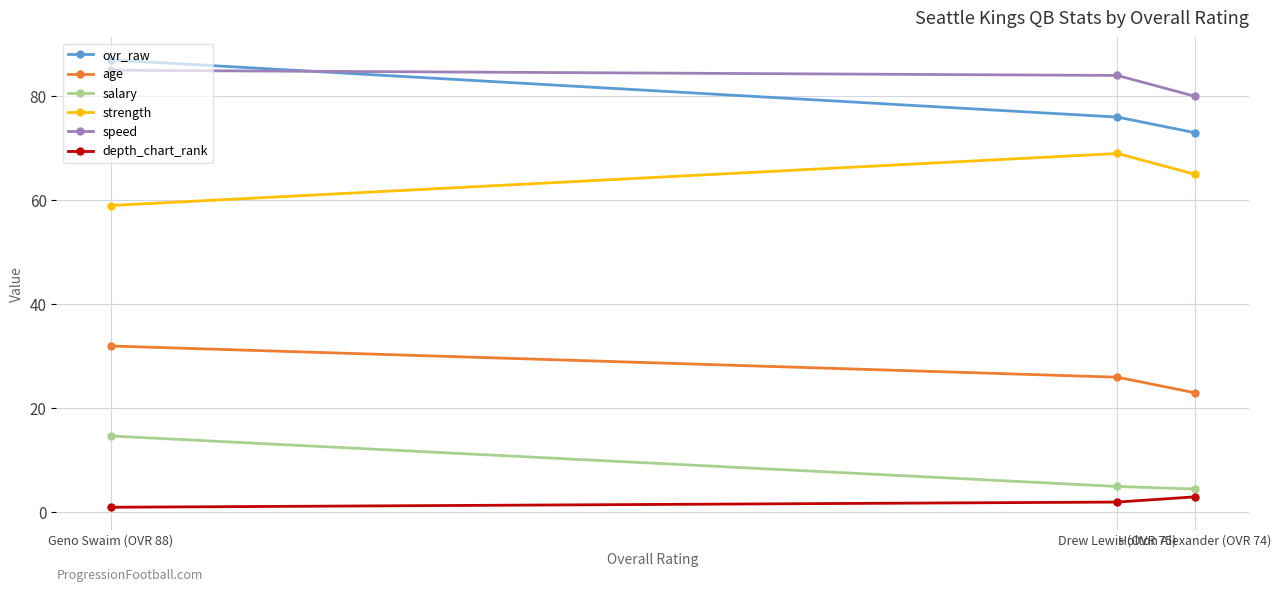

Which label corresponds to the smallest value in the chart?

Geno Swaim (OVR 88)